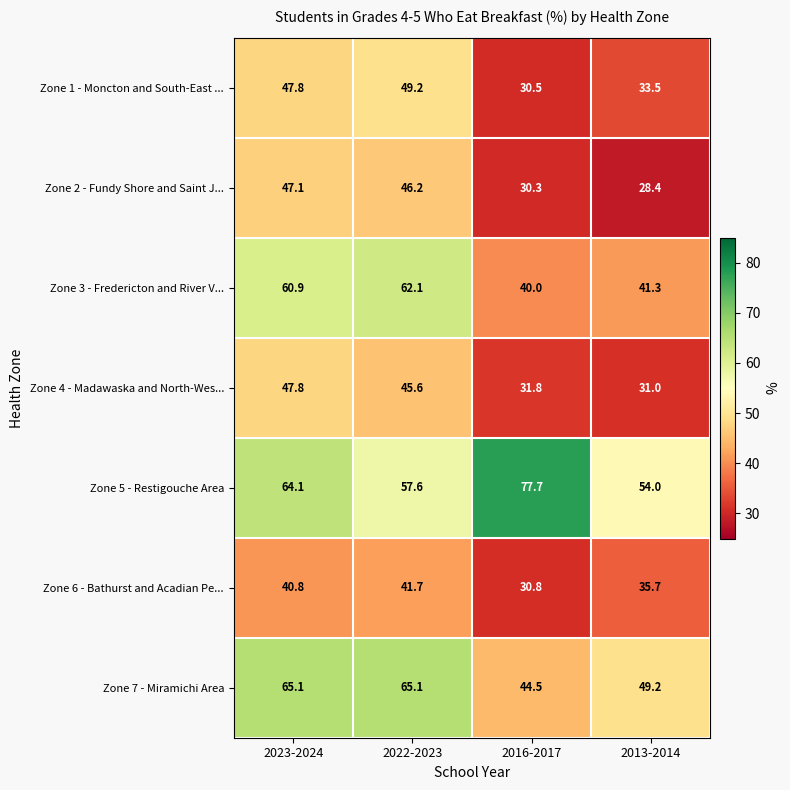

List the series in order of their peak value, lowest first.

Zone 6 - Bathurst and Acadian Pe..., Zone 2 - Fundy Shore and Saint J..., Zone 4 - Madawaska and North-Wes..., Zone 1 - Moncton and South-East ..., Zone 3 - Fredericton and River V..., Zone 7 - Miramichi Area, Zone 5 - Restigouche Area